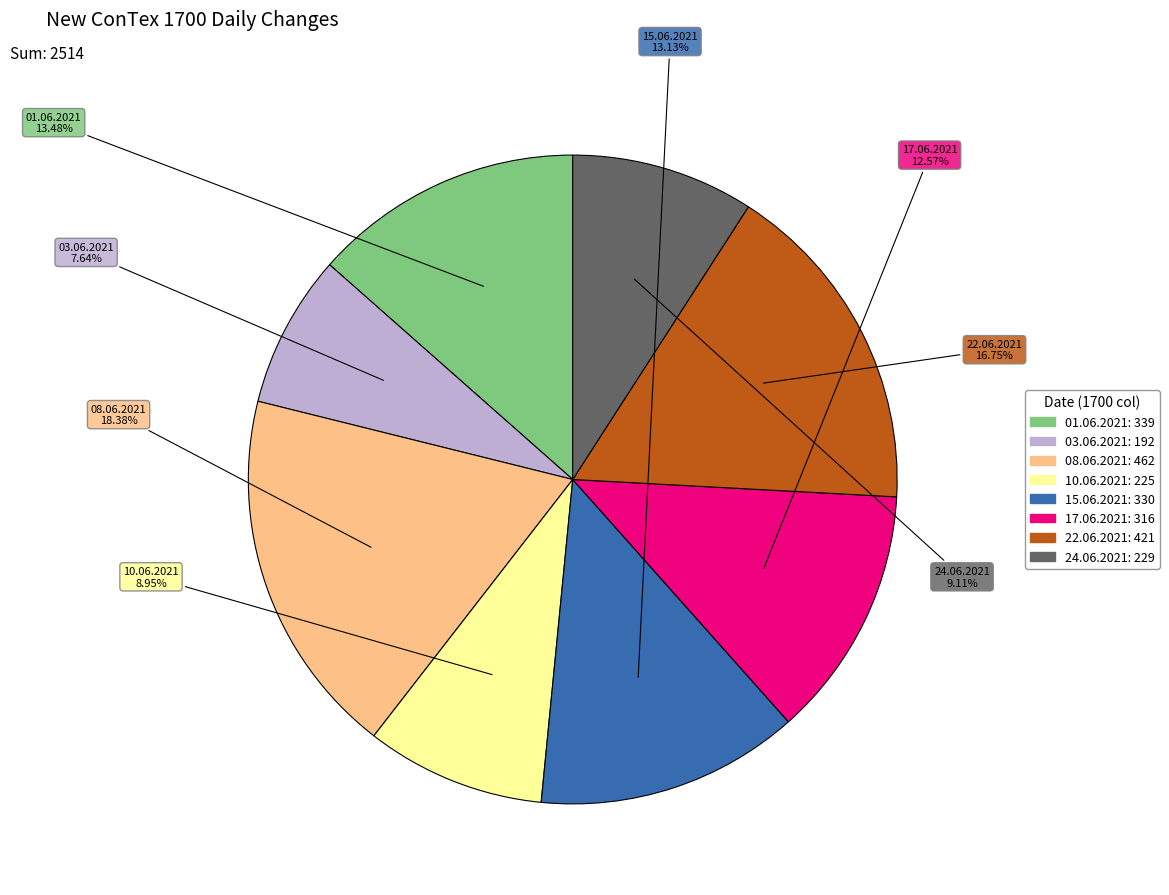

Which category has the biggest portion of the pie?

08.06.2021